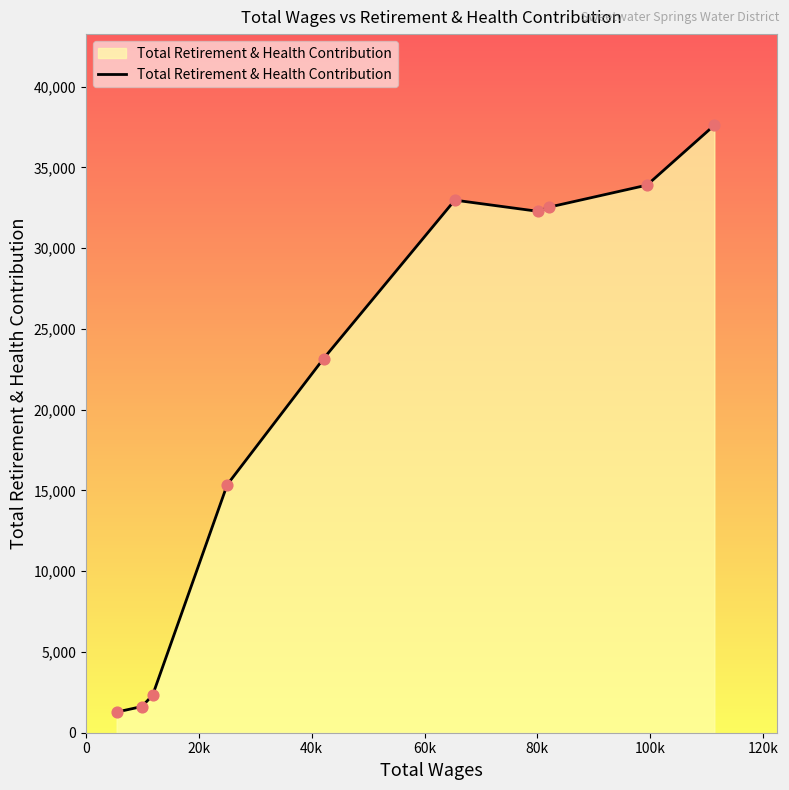

What is the greatest value displayed?

37616